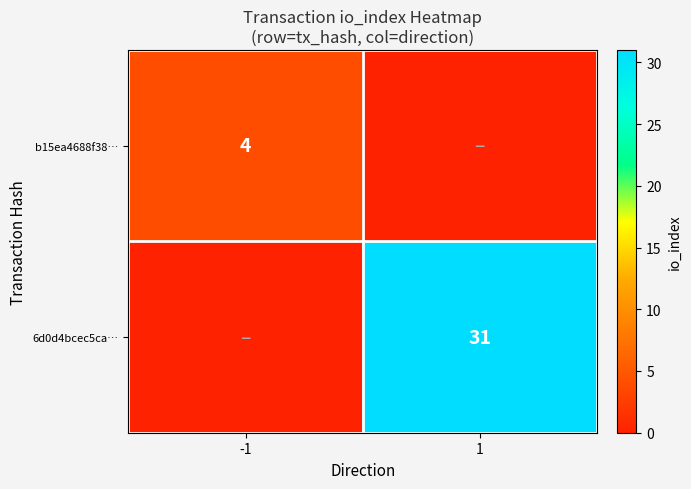

The value of 6d0d4bcec5ca… at 1 is 31. True or false?

True